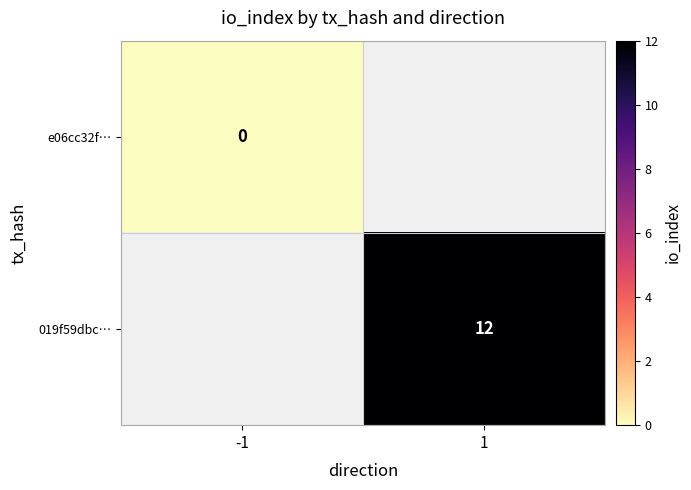

How many distinct data groups are displayed?

2